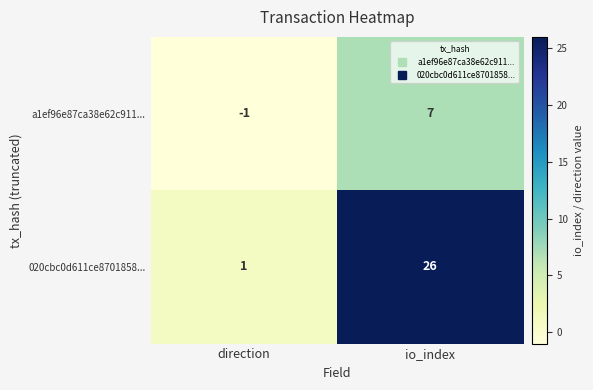

At which label is 020cbc0d611ce8701858... closest to 13?

direction